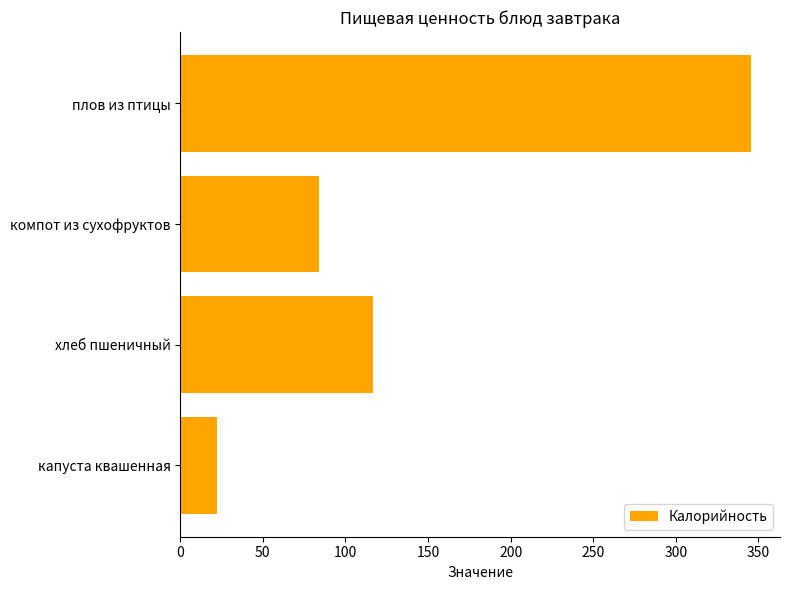

The chart shows a value of 345.8 at плов из птицы. True or false?

True